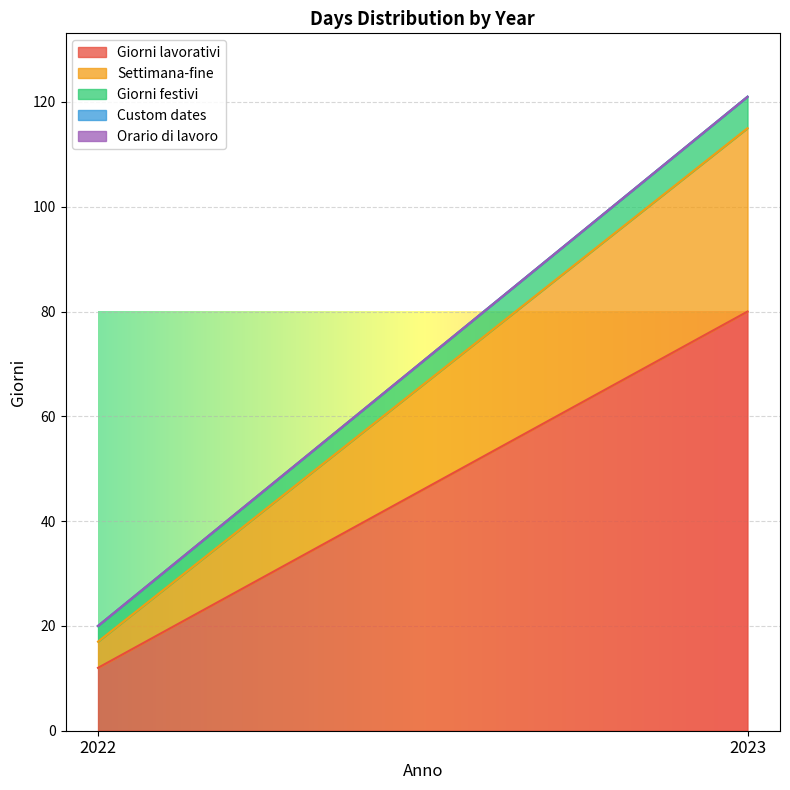

At which category does the chart reach its minimum across all series?

2022